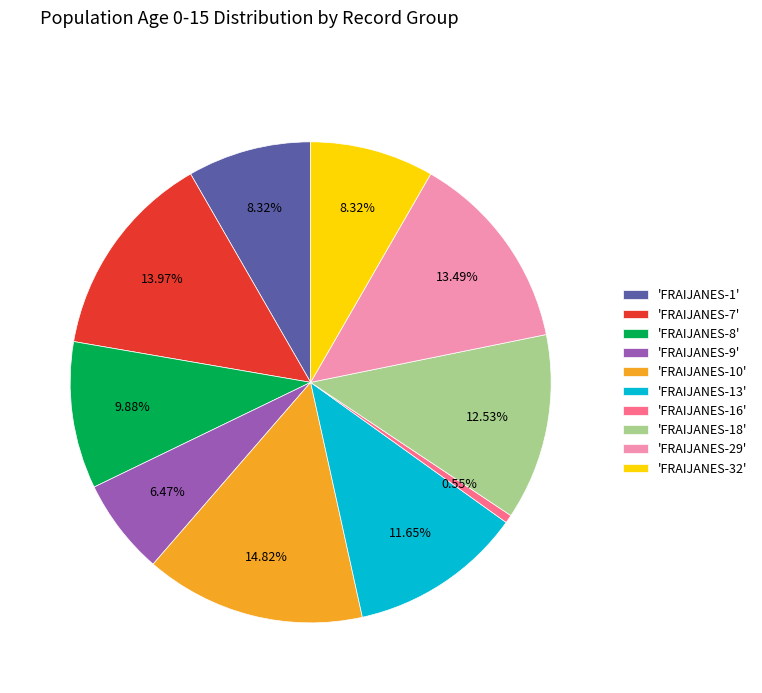

Approximately how many times larger is the value at 'FRAIJANES-32' compared to 'FRAIJANES-1'?

1.0